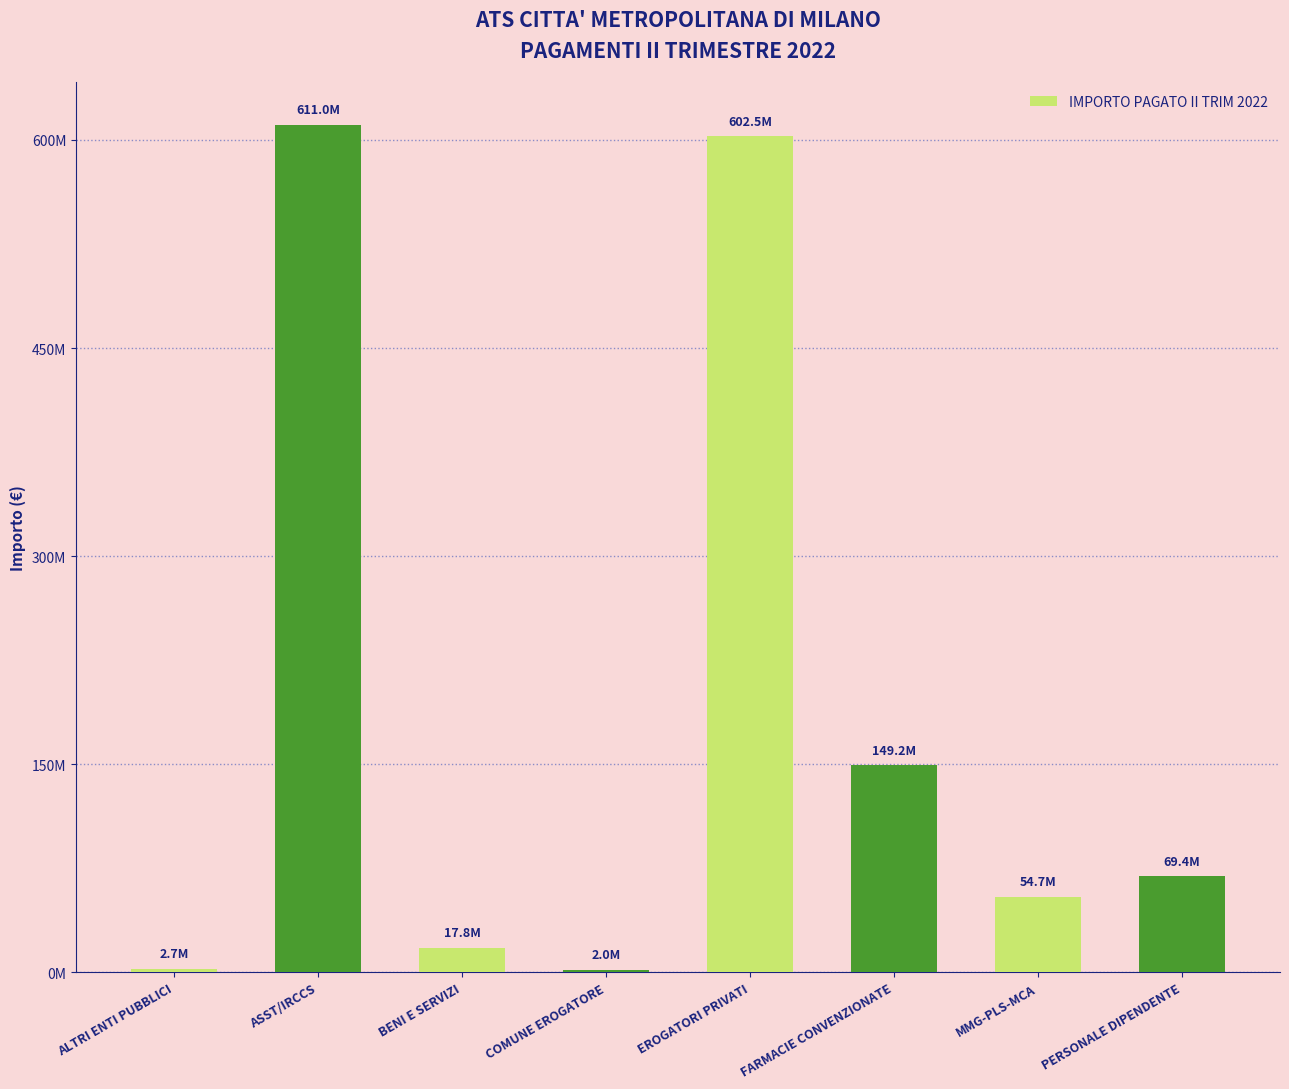

What is the change in value from COMUNE EROGATORE to FARMACIE CONVENZIONATE?

+147159883.3